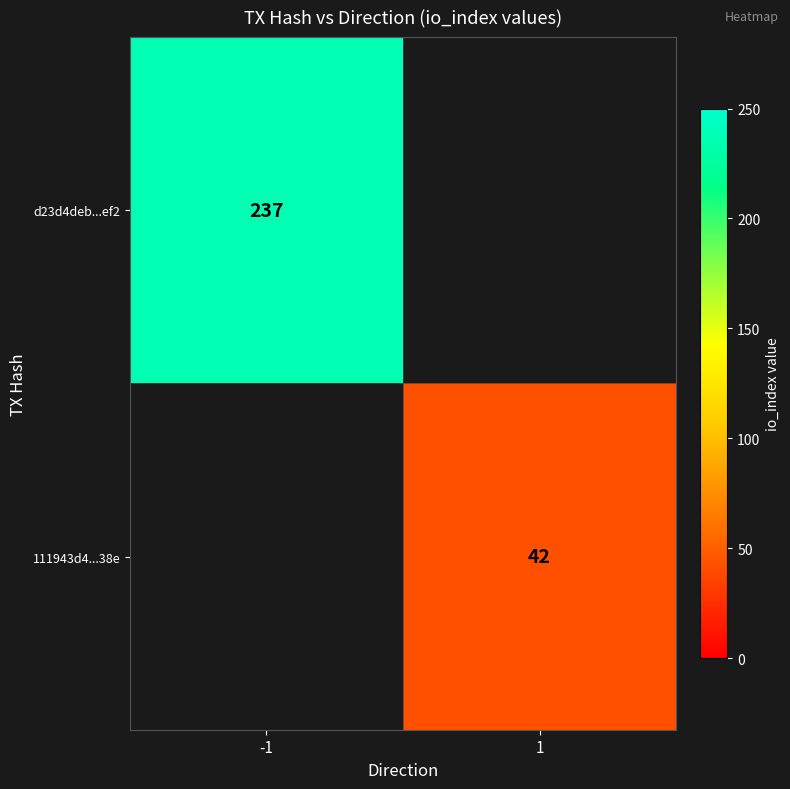

The 111943d4...38e series shows 70.7 at 1. True or false?

False